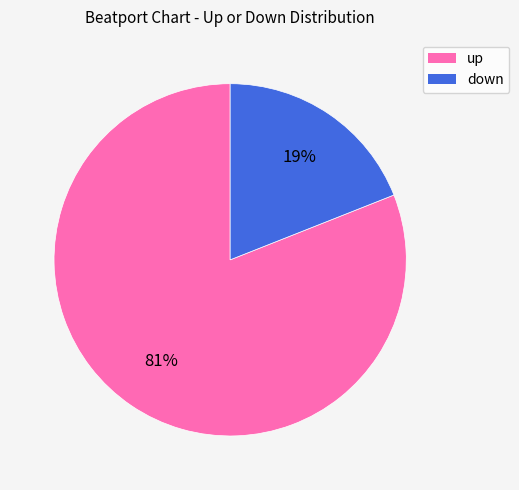

Count the number of slices in the pie.

2